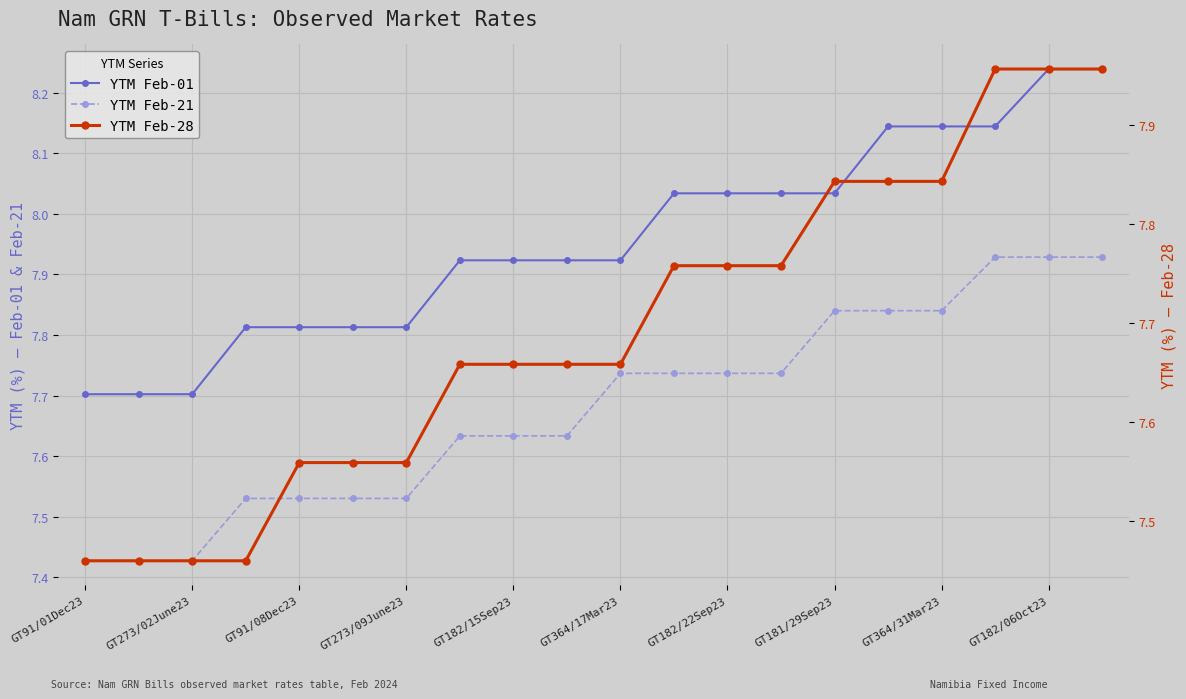

Reading left to right, list all the values displayed in this chart.

YTM Feb-01: 7.7	7.7	7.7	7.8	7.8	7.8	7.8	7.9	7.9	7.9	7.9	8.0	8.0	8.0	8.0	8.1	8.1	8.1	8.2	8.2
YTM Feb-21: 7.4	7.4	7.4	7.5	7.5	7.5	7.5	7.6	7.6	7.6	7.7	7.7	7.7	7.7	7.8	7.8	7.8	7.9	7.9	7.9
YTM Feb-28: 7.5	7.5	7.5	7.5	7.6	7.6	7.6	7.7	7.7	7.7	7.7	7.8	7.8	7.8	7.8	7.8	7.8	8.0	8.0	8.0